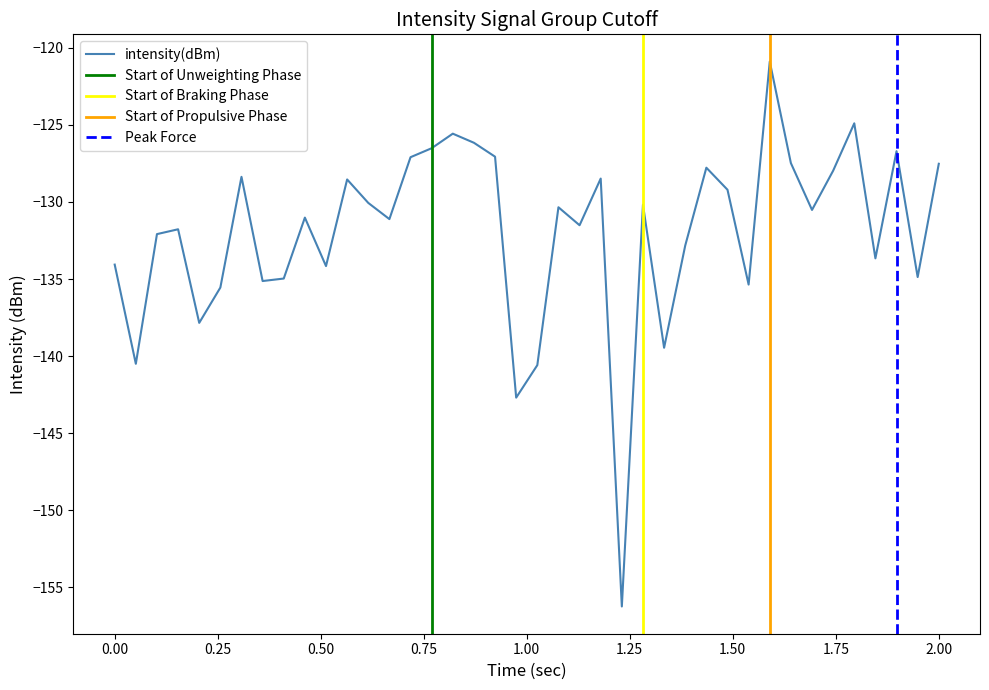

The chart shows a value of -96.5 at 19. True or false?

False